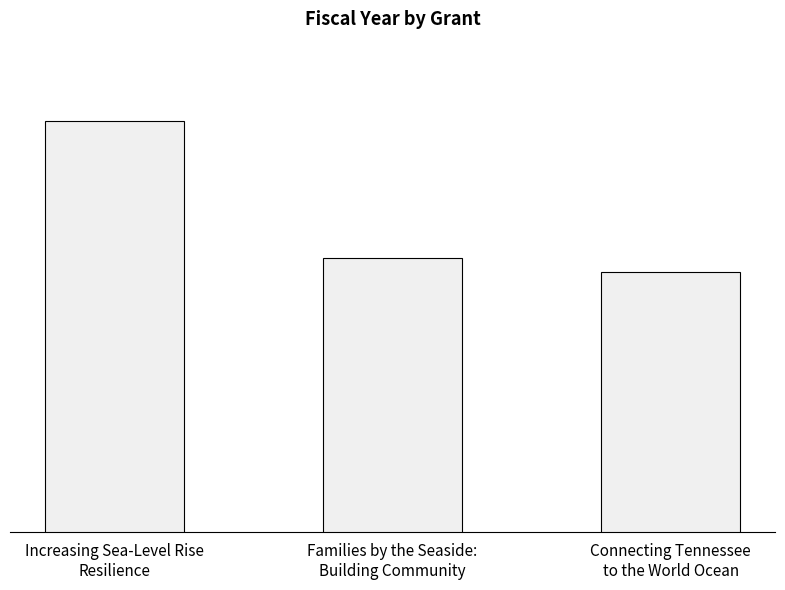

Which has a higher value, Connecting Tennessee
to the World Ocean or Families by the Seaside:
Building Community?

Families by the Seaside:
Building Community